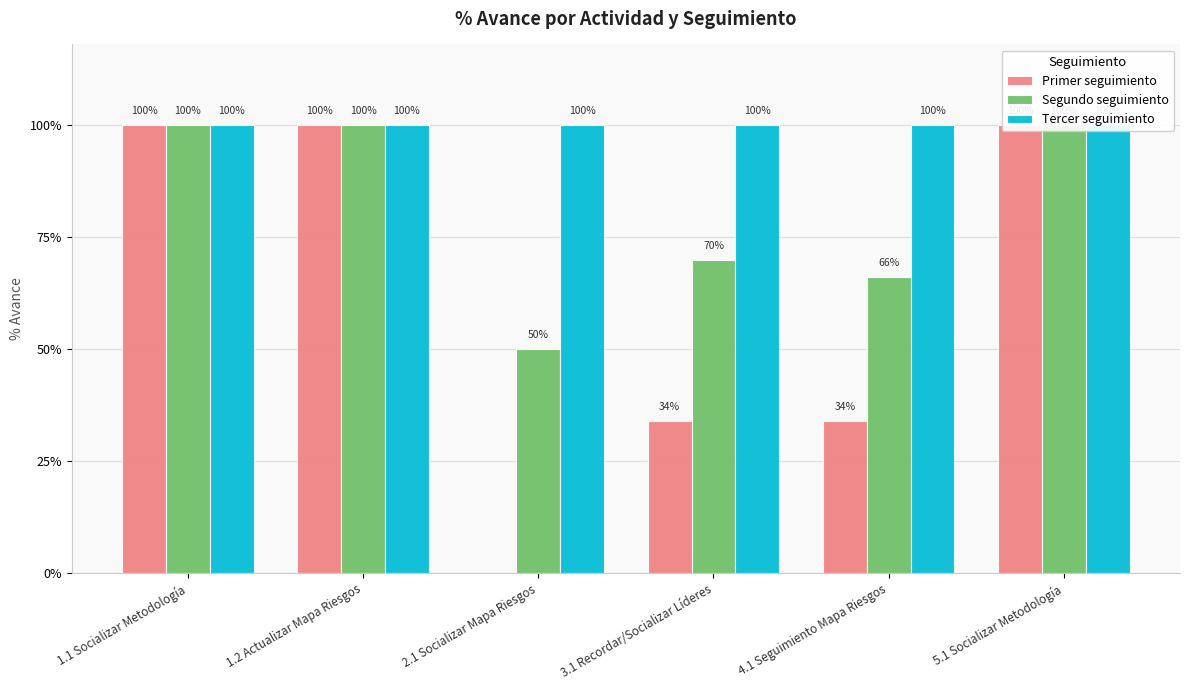

Is the value of Segundo seguimiento at 4.1 Seguimiento Mapa Riesgos greater than the value of Tercer seguimiento at 2.1 Socializar Mapa Riesgos?

No